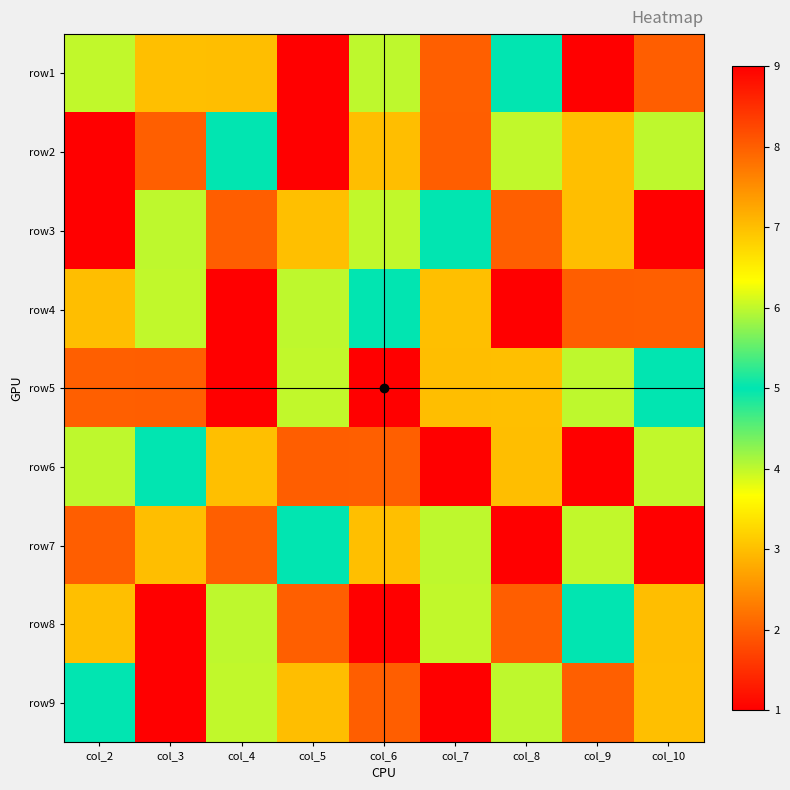

Reading left to right, list all the values displayed in this chart.

row1: col_2=6	col_3=3	col_4=7	col_5=9	col_6=4	col_7=2	col_8=5	col_9=1	col_10=8
row2: col_2=9	col_3=2	col_4=5	col_5=1	col_6=7	col_7=8	col_8=6	col_9=3	col_10=4
row3: col_2=1	col_3=4	col_4=8	col_5=3	col_6=6	col_7=5	col_8=2	col_9=7	col_10=9
row4: col_2=7	col_3=6	col_4=9	col_5=4	col_6=5	col_7=3	col_8=1	col_9=8	col_10=2
row5: col_2=2	col_3=8	col_4=1	col_5=6	col_6=9	col_7=7	col_8=3	col_9=4	col_10=5
row6: col_2=4	col_3=5	col_4=3	col_5=8	col_6=2	col_7=1	col_8=7	col_9=9	col_10=6
row7: col_2=8	col_3=7	col_4=2	col_5=5	col_6=3	col_7=4	col_8=9	col_9=6	col_10=1
row8: col_2=3	col_3=9	col_4=4	col_5=2	col_6=1	col_7=6	col_8=8	col_9=5	col_10=7
row9: col_2=5	col_3=1	col_4=6	col_5=7	col_6=8	col_7=9	col_8=4	col_9=2	col_10=3